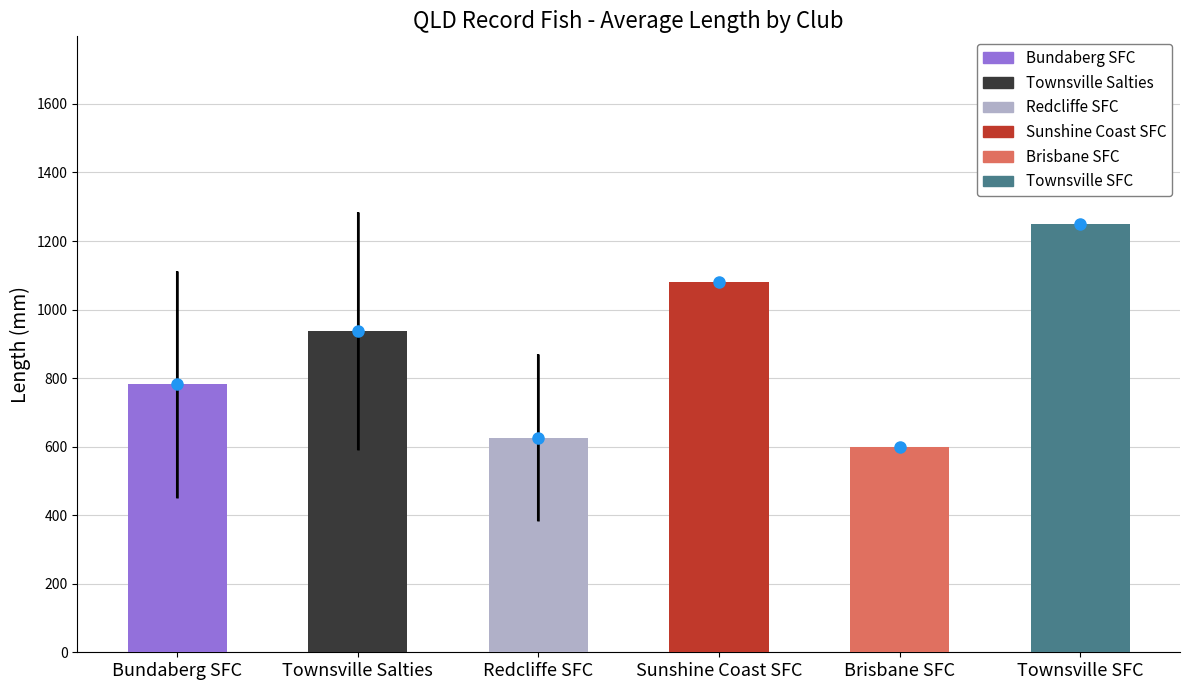

What value does the data have at Brisbane SFC?

600.0